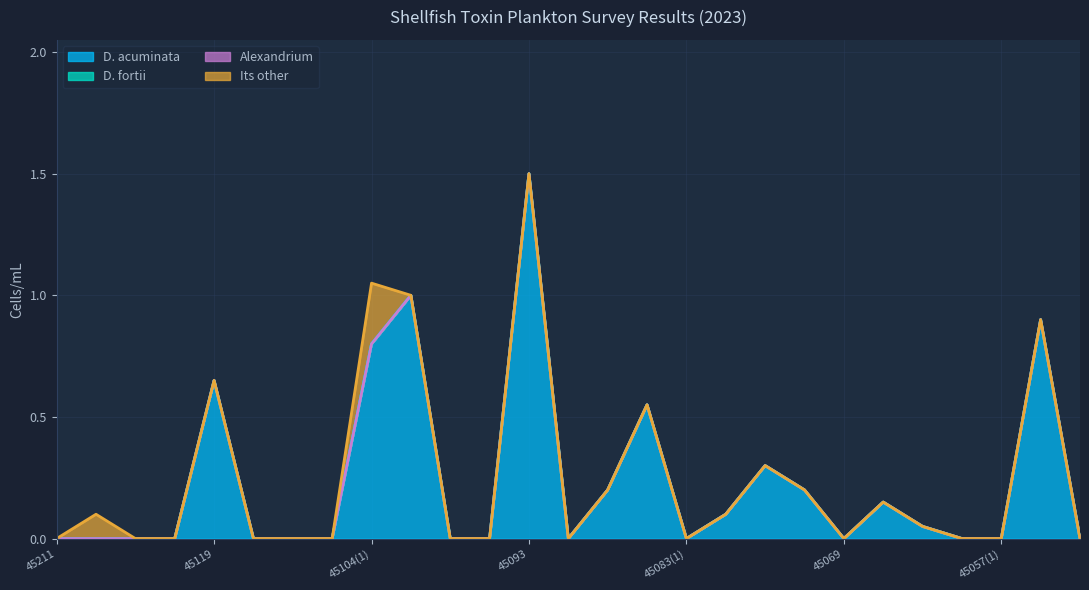

What is the difference between the highest and lowest values at 45119?

0.7